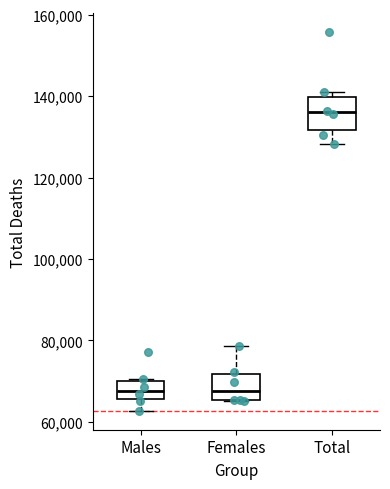

Where does the lower whisker of the box for Total end on the y-axis? The values are not printed on the chart, so give them approximately, as read against the axis.

128000